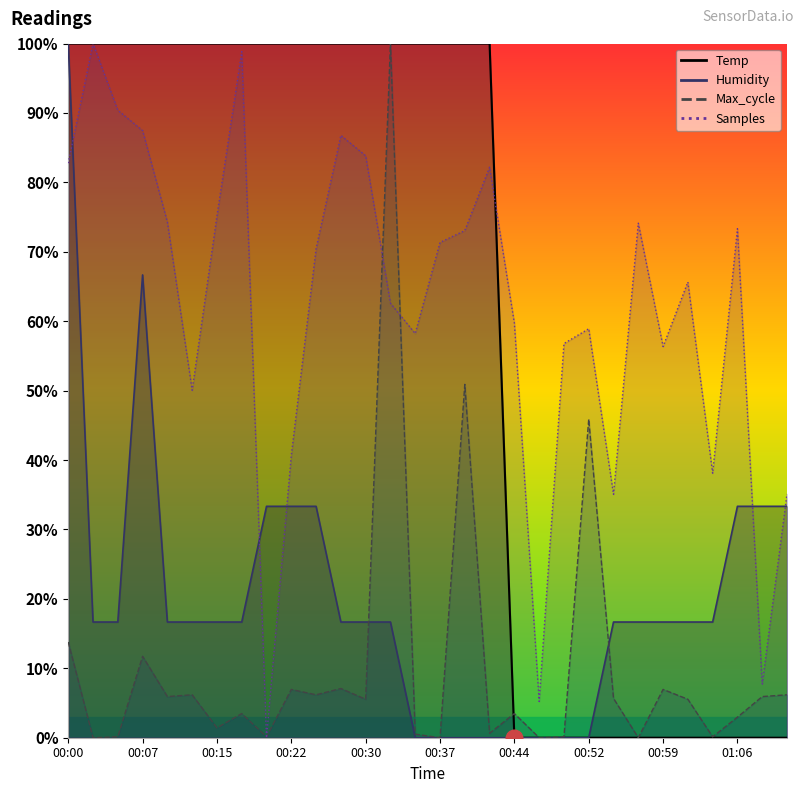

Reading left to right, what are all the values shown in this chart?

Temp: 00:00=100.0	00:03=100.0	00:05=100.0	00:07=100.0	00:10=100.0	00:12=100.0	00:15=100.0	00:17=100.0	00:20=100.0	00:22=100.0	00:25=100.0	00:27=100.0	00:30=100.0	00:32=100.0	00:34=100.0	00:37=100.0	00:39=100.0	00:42=100.0	00:44=0.0	00:47=0.0	00:49=0.0	00:52=0.0	00:54=0.0	00:57=0.0	00:59=0.0	01:01=0.0	01:04=0.0	01:06=0.0	01:09=0.0	01:11=0.0
Humidity: 00:00=100.0	00:03=16.7	00:05=16.7	00:07=66.7	00:10=16.7	00:12=16.7	00:15=16.7	00:17=16.7	00:20=33.3	00:22=33.3	00:25=33.3	00:27=16.7	00:30=16.7	00:32=16.7	00:34=0.0	00:37=0.0	00:39=0.0	00:42=0.0	00:44=0.0	00:47=0.0	00:49=0.0	00:52=0.0	00:54=16.7	00:57=16.7	00:59=16.7	01:01=16.7	01:04=16.7	01:06=33.3	01:09=33.3	01:11=33.3